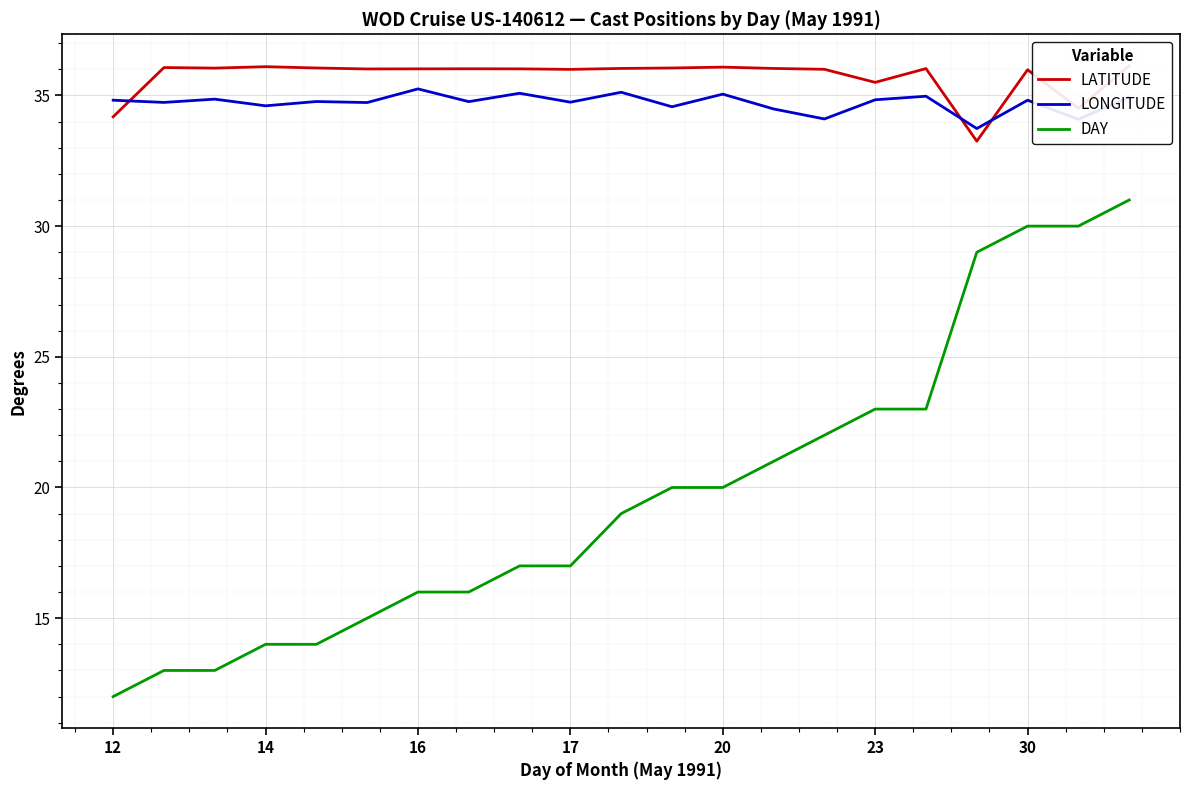

The DAY series shows 27.0 at 7. True or false?

False